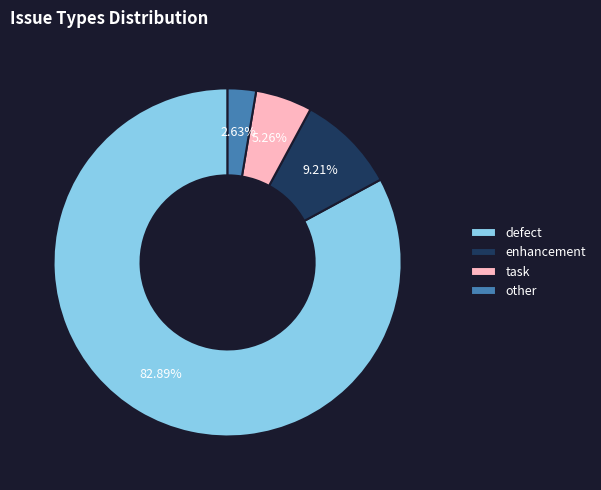

To the nearest percent, what is the difference between the enhancement and other slice percentages?

7%